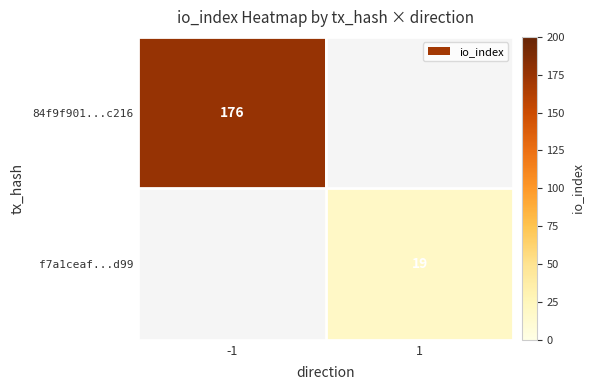

The value of 84f9f901...c216 at -1 is 176. True or false?

True